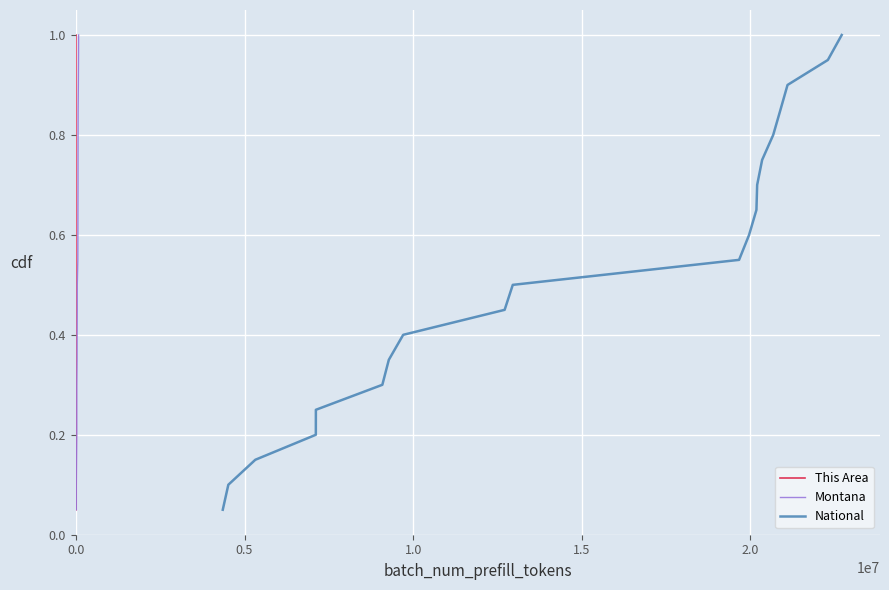

What is the average value of the National series?

0.5